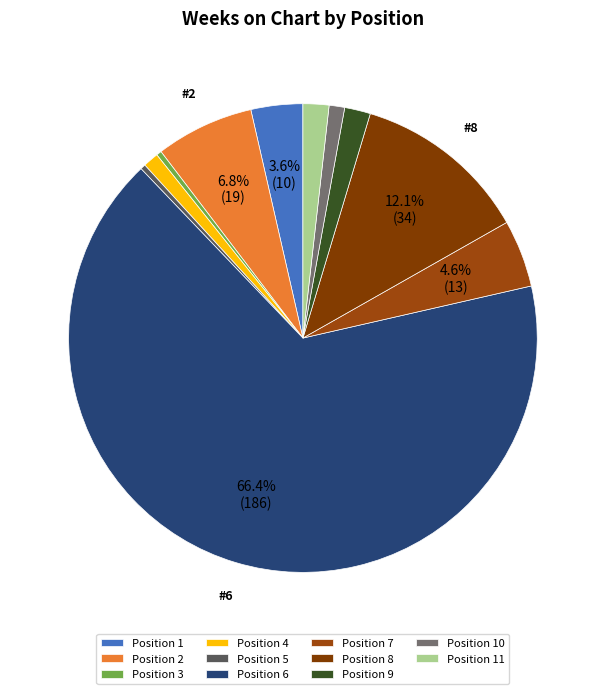

To the nearest percent, what is the average slice percentage?

9%